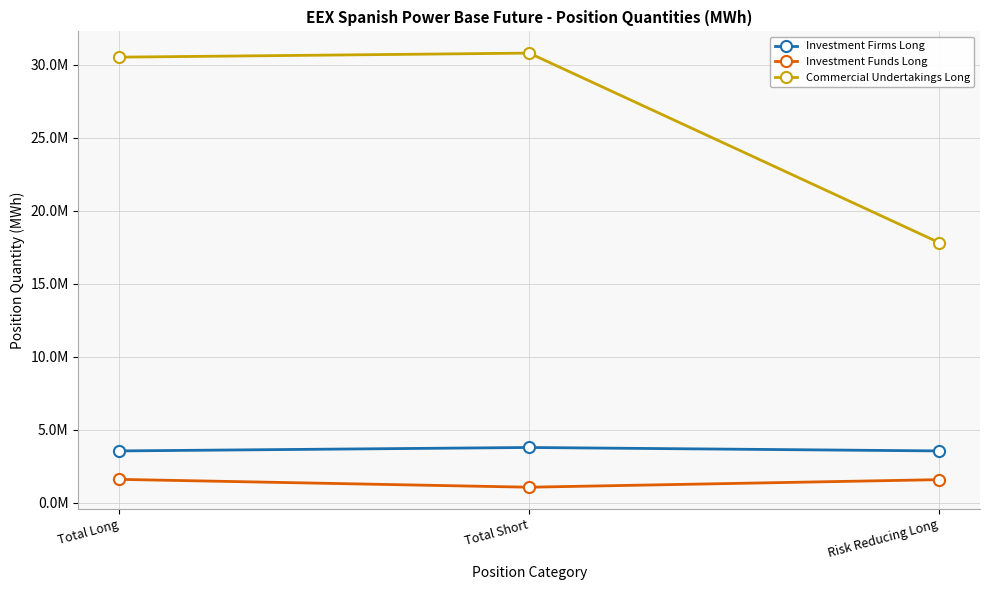

What are all the series names shown in the legend?

Investment Firms Long, Investment Funds Long, Commercial Undertakings Long